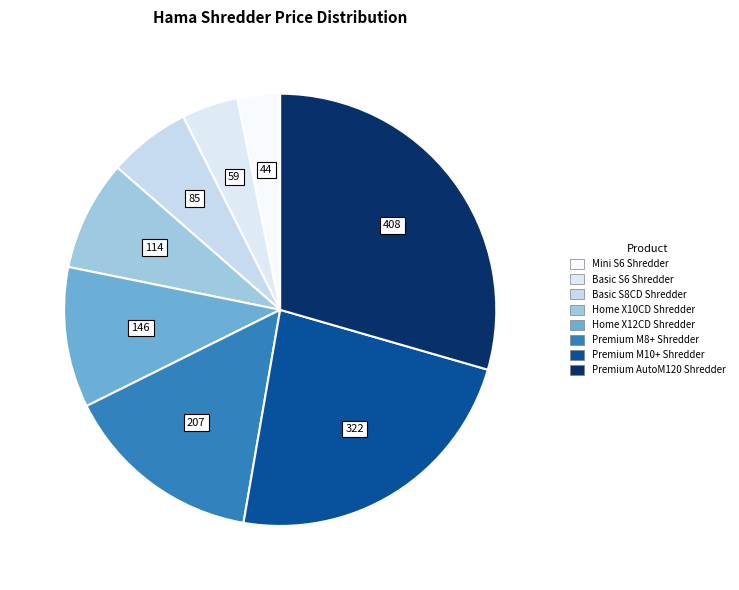

To the nearest percent, what is the combined percentage of Mini S6 Shredder and Home X12CD Shredder?

14%